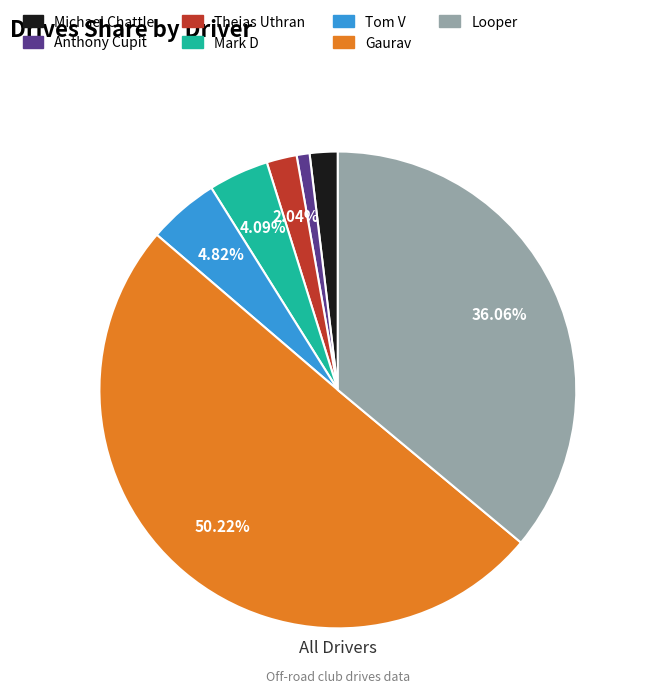

Which category has the smallest portion of the pie?

Anthony Cupit